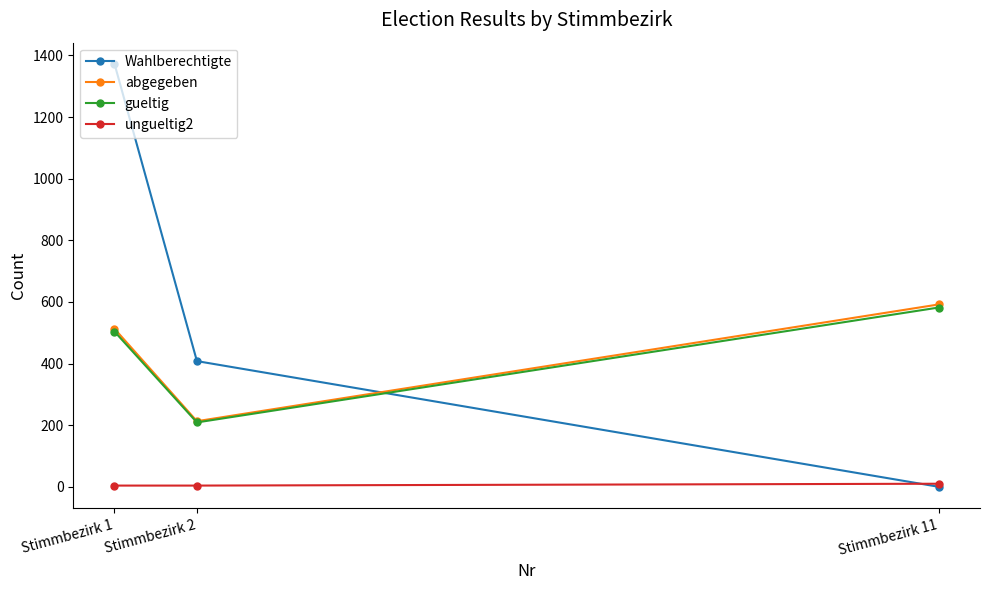

Which series changed the most between Stimmbezirk 2 and Stimmbezirk 11?

Wahlberechtigte